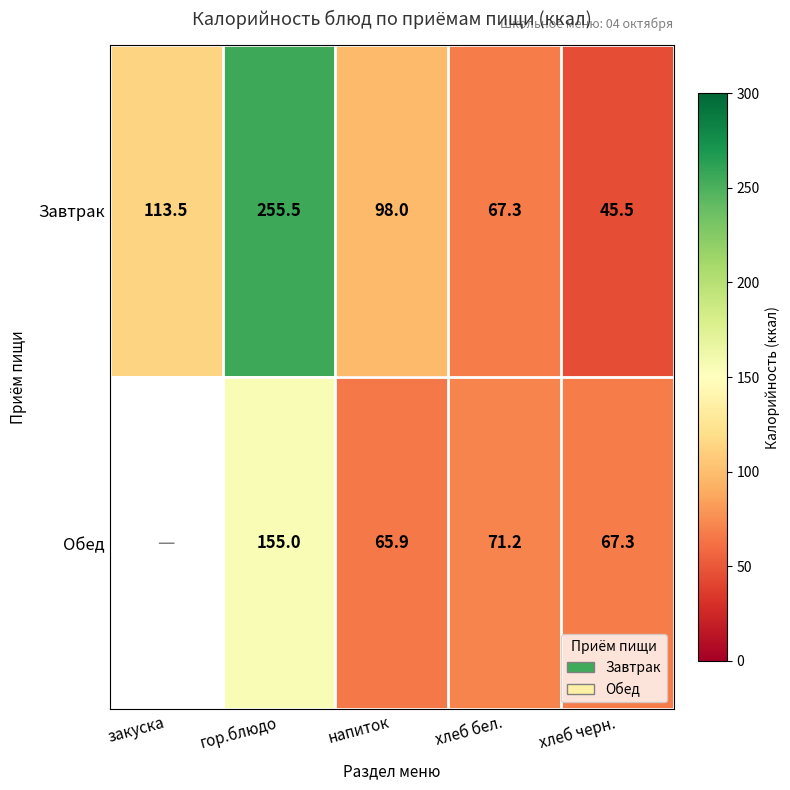

What is the difference between the highest and lowest values at напиток?

32.1